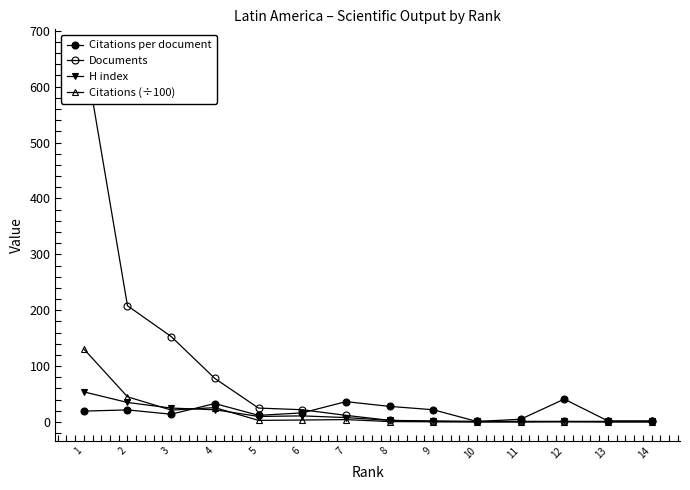

Where do Citations (÷100) and Citations per document first cross each other?

4 and 3